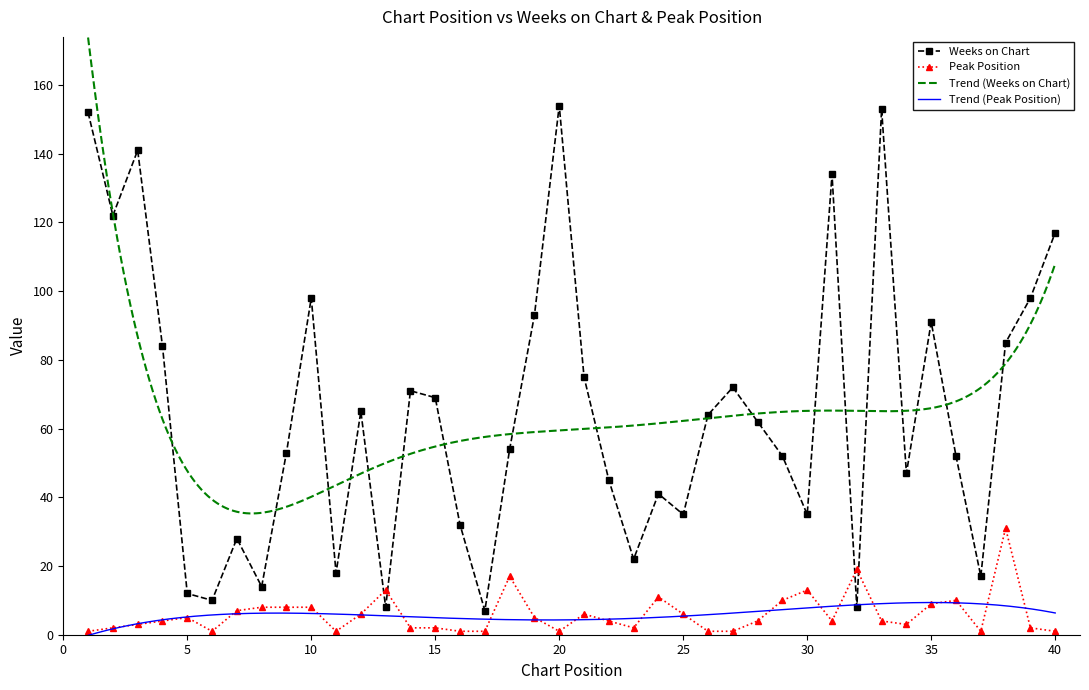

What is the sum of all Weeks on Chart values?

2590